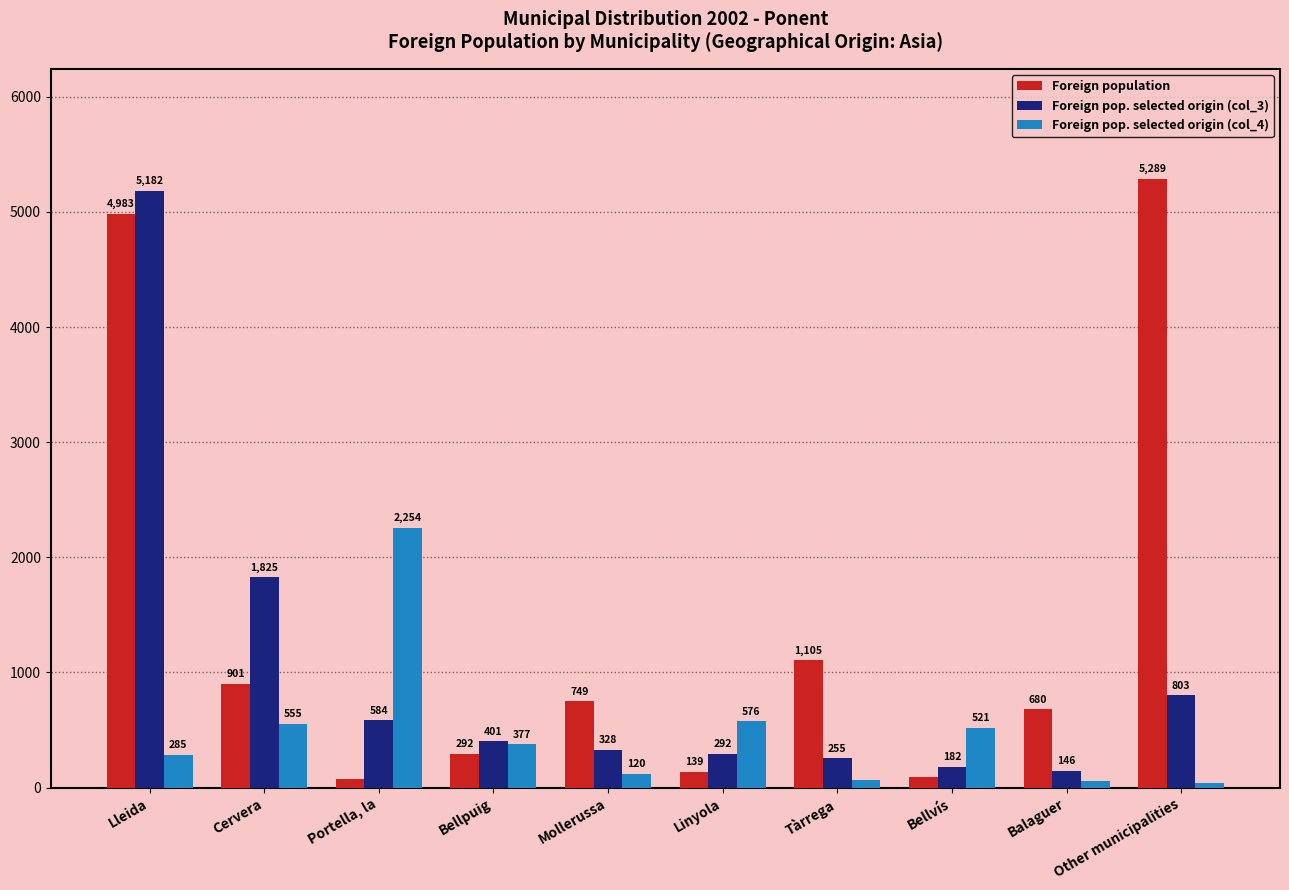

What is the difference between the maximum and second lowest values in the Foreign pop. selected origin (col_4) series?

2195